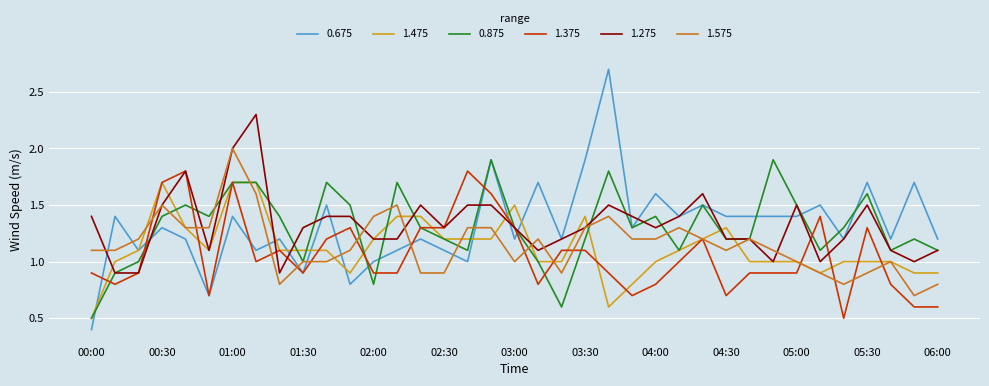

Which series has the largest range (max minus min)?

0.675